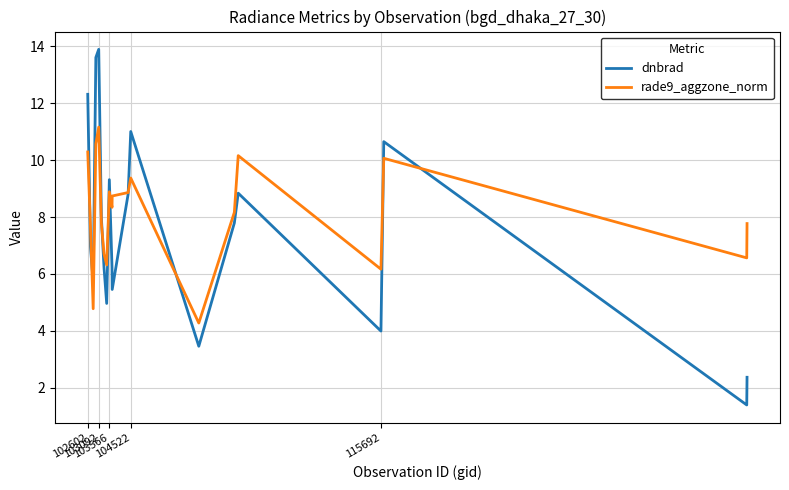

Which series has the largest total across all categories?

rade9_aggzone_norm